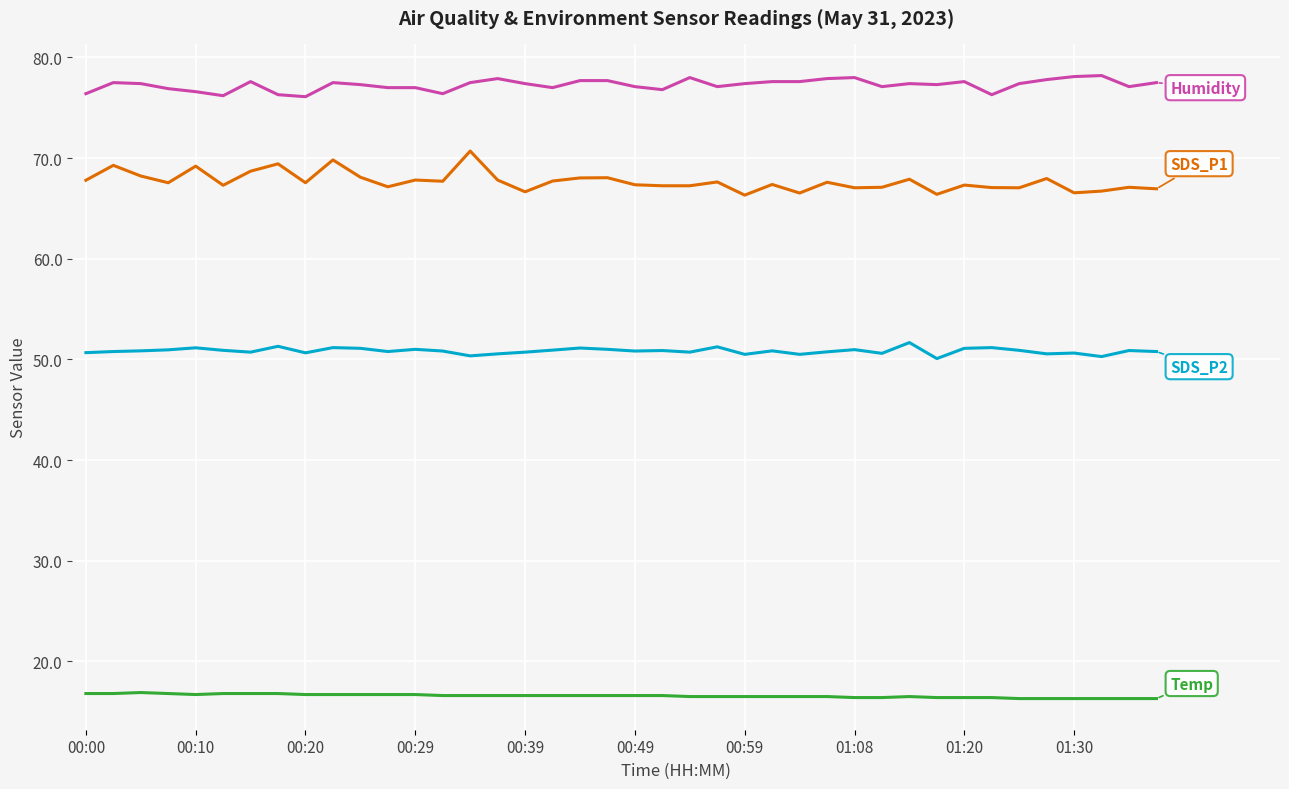

What is the maximum value shown in the chart?

78.2